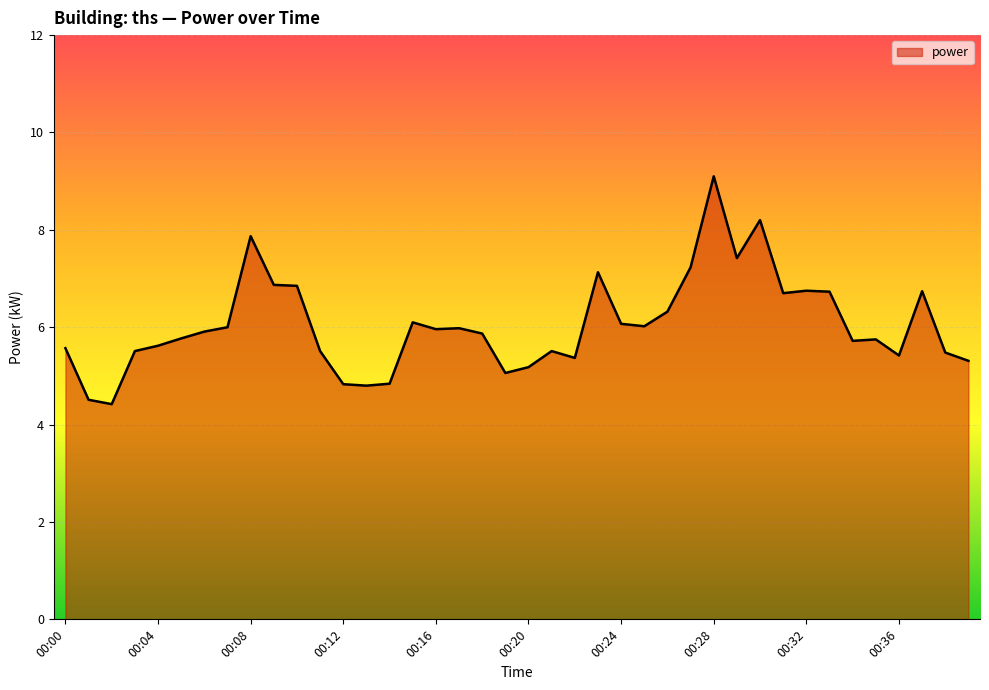

What is the difference between the maximum and minimum values?

4.7